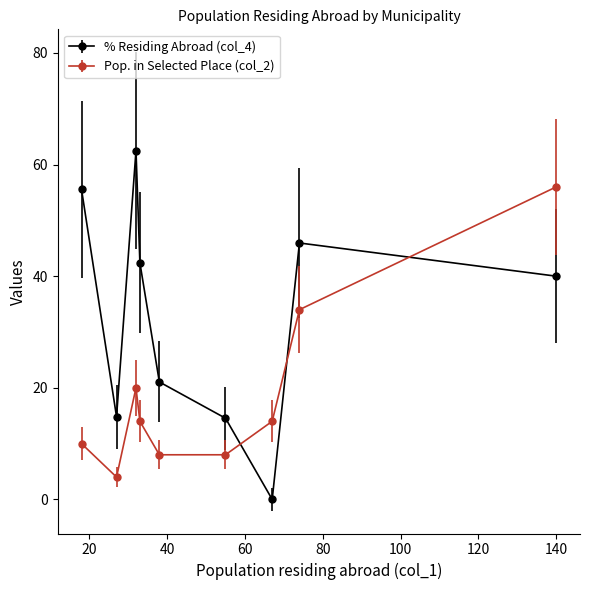

Which series ends up on top after the final intersection of Pop. in Selected Place (col_2) and % Residing Abroad (col_4)?

Pop. in Selected Place (col_2)